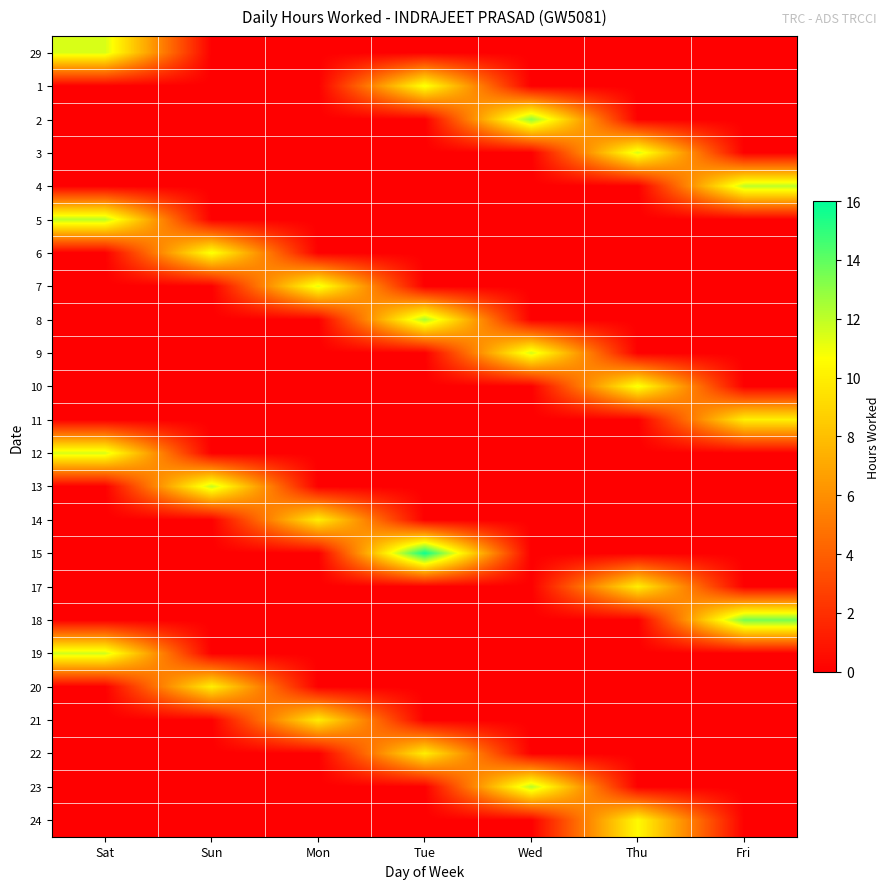

Reading right to left, what are all the values shown in this chart?

29: Fri=0.0	Thu=0.0	Wed=0.0	Tue=0.0	Mon=0.0	Sun=0.0	Sat=11.5
1: Fri=0.0	Thu=0.0	Wed=0.0	Tue=10.9	Mon=0.0	Sun=0.0	Sat=0.0
2: Fri=0.0	Thu=0.0	Wed=13.0	Tue=0.0	Mon=0.0	Sun=0.0	Sat=0.0
3: Fri=0.0	Thu=11.5	Wed=0.0	Tue=0.0	Mon=0.0	Sun=0.0	Sat=0.0
4: Fri=12.0	Thu=0.0	Wed=0.0	Tue=0.0	Mon=0.0	Sun=0.0	Sat=0.0
5: Fri=0.0	Thu=0.0	Wed=0.0	Tue=0.0	Mon=0.0	Sun=0.0	Sat=12.1
6: Fri=0.0	Thu=0.0	Wed=0.0	Tue=0.0	Mon=0.0	Sun=10.9	Sat=0.0
7: Fri=0.0	Thu=0.0	Wed=0.0	Tue=0.0	Mon=11.2	Sun=0.0	Sat=0.0
8: Fri=0.0	Thu=0.0	Wed=0.0	Tue=12.4	Mon=0.0	Sun=0.0	Sat=0.0
9: Fri=0.0	Thu=0.0	Wed=11.5	Tue=0.0	Mon=0.0	Sun=0.0	Sat=0.0
10: Fri=0.0	Thu=10.9	Wed=0.0	Tue=0.0	Mon=0.0	Sun=0.0	Sat=0.0
11: Fri=10.0	Thu=0.0	Wed=0.0	Tue=0.0	Mon=0.0	Sun=0.0	Sat=0.0
12: Fri=0.0	Thu=0.0	Wed=0.0	Tue=0.0	Mon=0.0	Sun=0.0	Sat=11.5
13: Fri=0.0	Thu=0.0	Wed=0.0	Tue=0.0	Mon=0.0	Sun=11.8	Sat=0.0
14: Fri=0.0	Thu=0.0	Wed=0.0	Tue=0.0	Mon=10.0	Sun=0.0	Sat=0.0
15: Fri=0.0	Thu=0.0	Wed=0.0	Tue=15.7	Mon=0.0	Sun=0.0	Sat=0.0
17: Fri=0.0	Thu=10.0	Wed=0.0	Tue=0.0	Mon=0.0	Sun=0.0	Sat=0.0
18: Fri=13.5	Thu=0.0	Wed=0.0	Tue=0.0	Mon=0.0	Sun=0.0	Sat=0.0
19: Fri=0.0	Thu=0.0	Wed=0.0	Tue=0.0	Mon=0.0	Sun=0.0	Sat=11.6
20: Fri=0.0	Thu=0.0	Wed=0.0	Tue=0.0	Mon=0.0	Sun=10.0	Sat=0.0
21: Fri=0.0	Thu=0.0	Wed=0.0	Tue=0.0	Mon=9.9	Sun=0.0	Sat=0.0
22: Fri=0.0	Thu=0.0	Wed=0.0	Tue=10.0	Mon=0.0	Sun=0.0	Sat=0.0
23: Fri=0.0	Thu=0.0	Wed=12.1	Tue=0.0	Mon=0.0	Sun=0.0	Sat=0.0
24: Fri=0.0	Thu=10.5	Wed=0.0	Tue=0.0	Mon=0.0	Sun=0.0	Sat=0.0